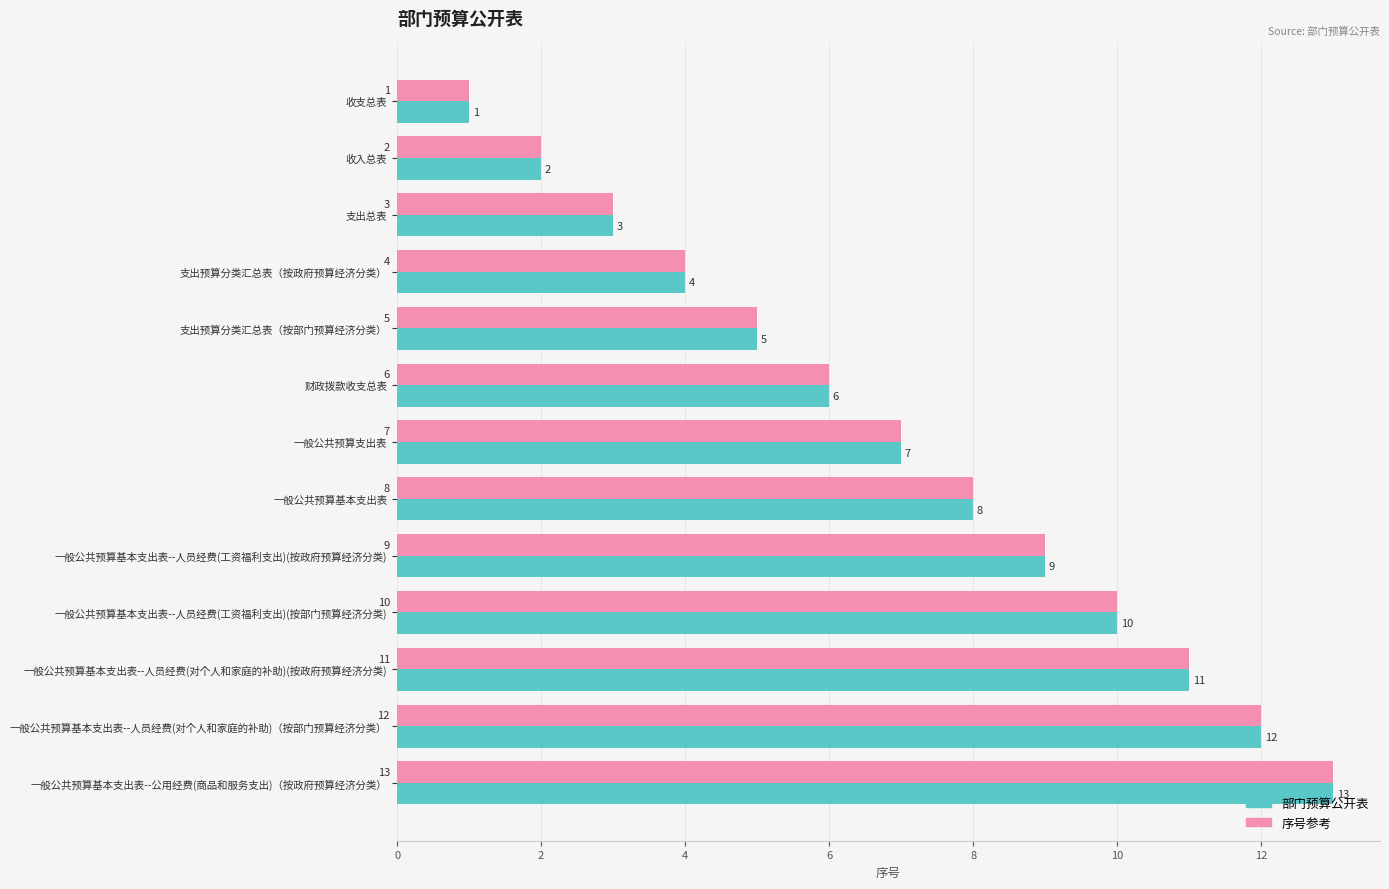

What is the sum of all 序号参考 values?

91